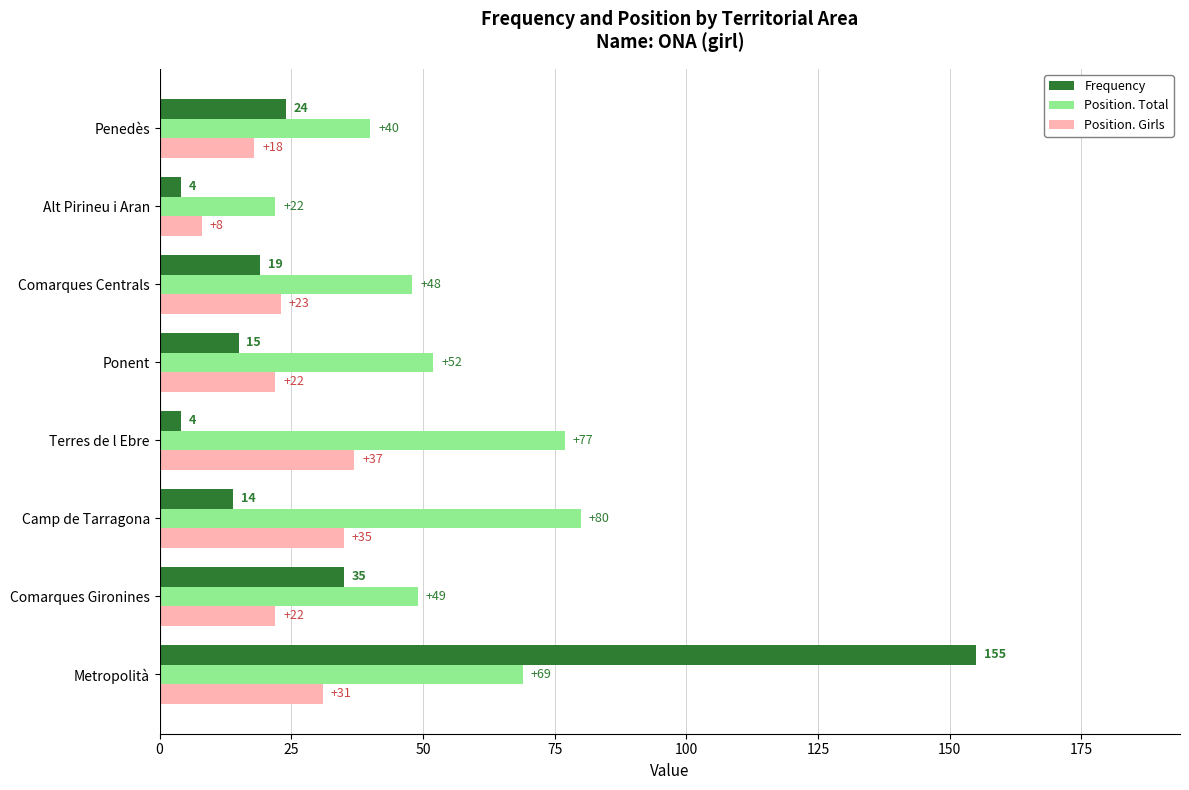

What is the difference between the second highest and second lowest values in the Frequency series?

31